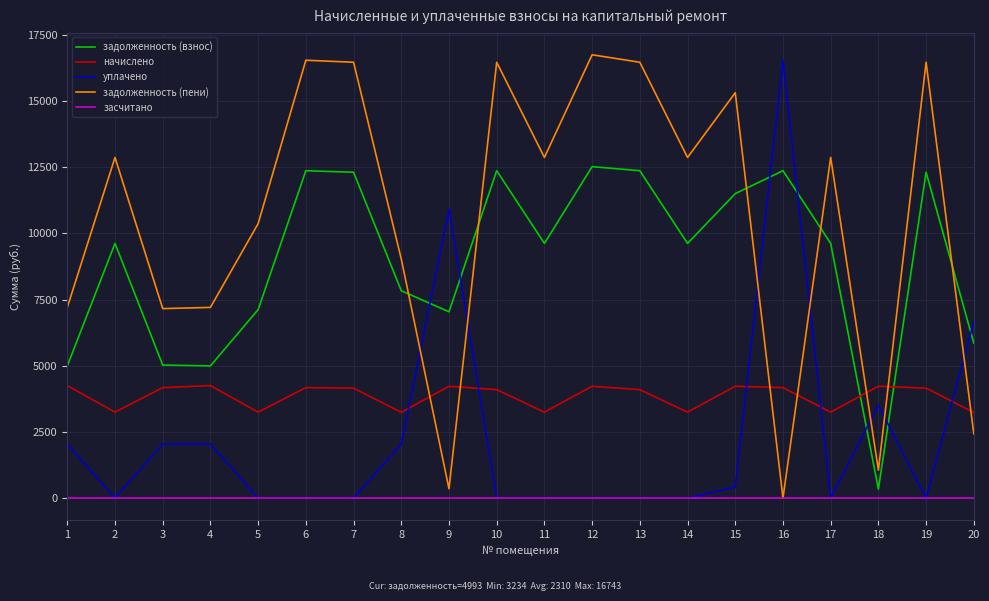

The value of задолженность (взнос) at 12 is 12518.4. True or false?

True